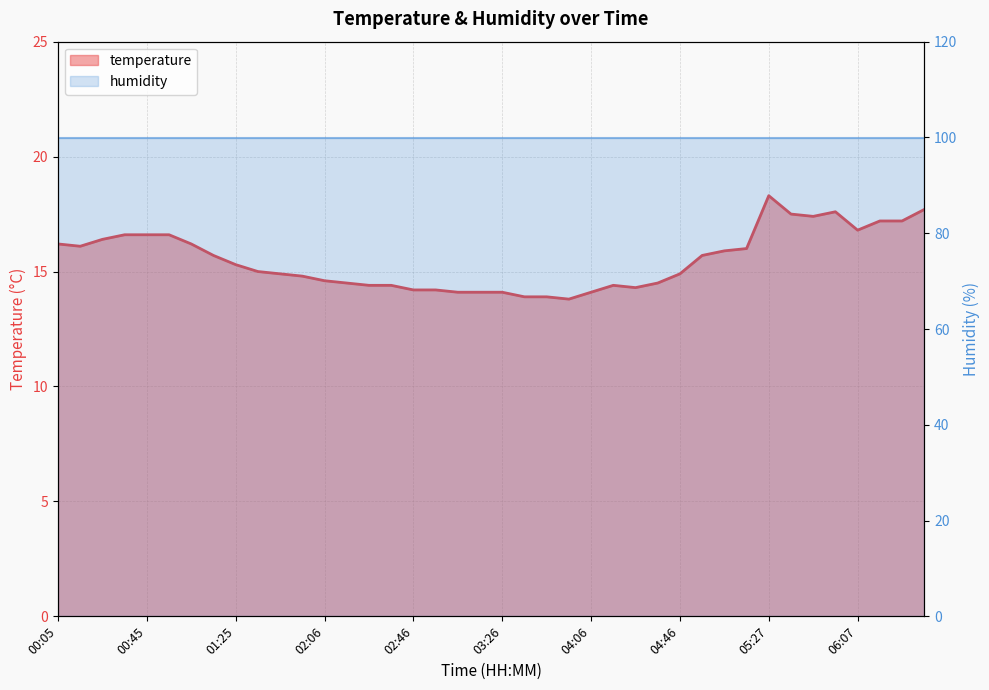

Rank the categories by value from highest to lowest.

05:27, 06:37, 05:57, 05:37, 05:47, 06:17, 06:27, 06:07, 00:35, 00:45, 00:55, 00:25, 00:05, 01:05, 00:15, 05:17, 05:06, 01:15, 04:56, 01:25, 01:35, 01:45, 04:46, 01:56, 02:06, 02:16, 04:36, 02:26, 02:36, 04:16, 04:26, 02:46, 02:56, 03:06, 03:16, 03:26, 04:06, 03:36, 03:46, 03:56